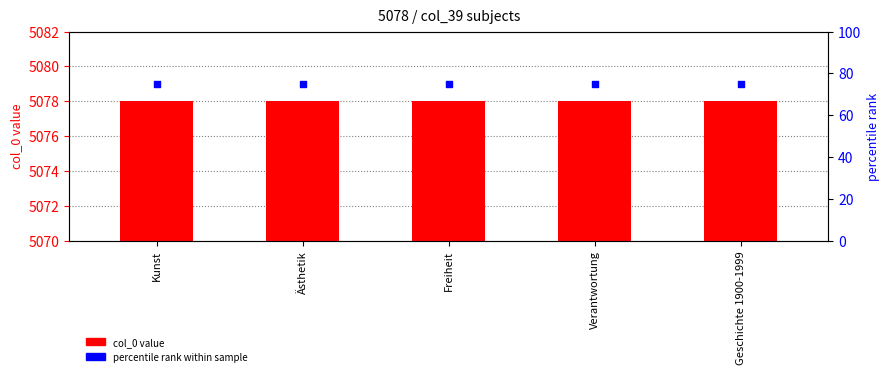

What is the total value across all series at Ästhetik?

5153